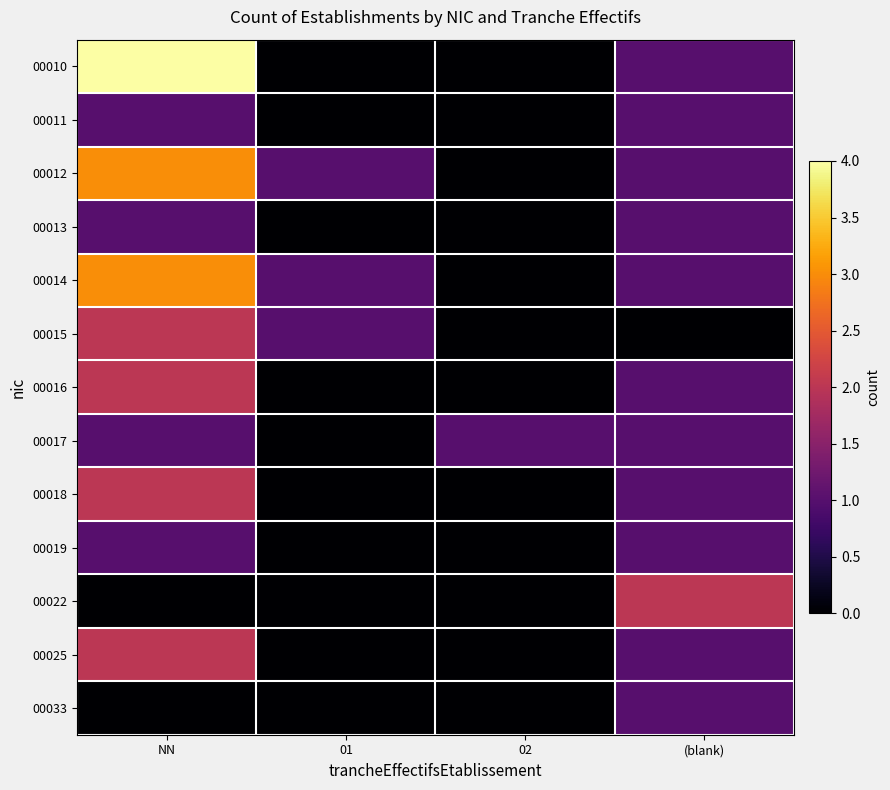

Which has a higher value, (blank) or 02?

(blank)